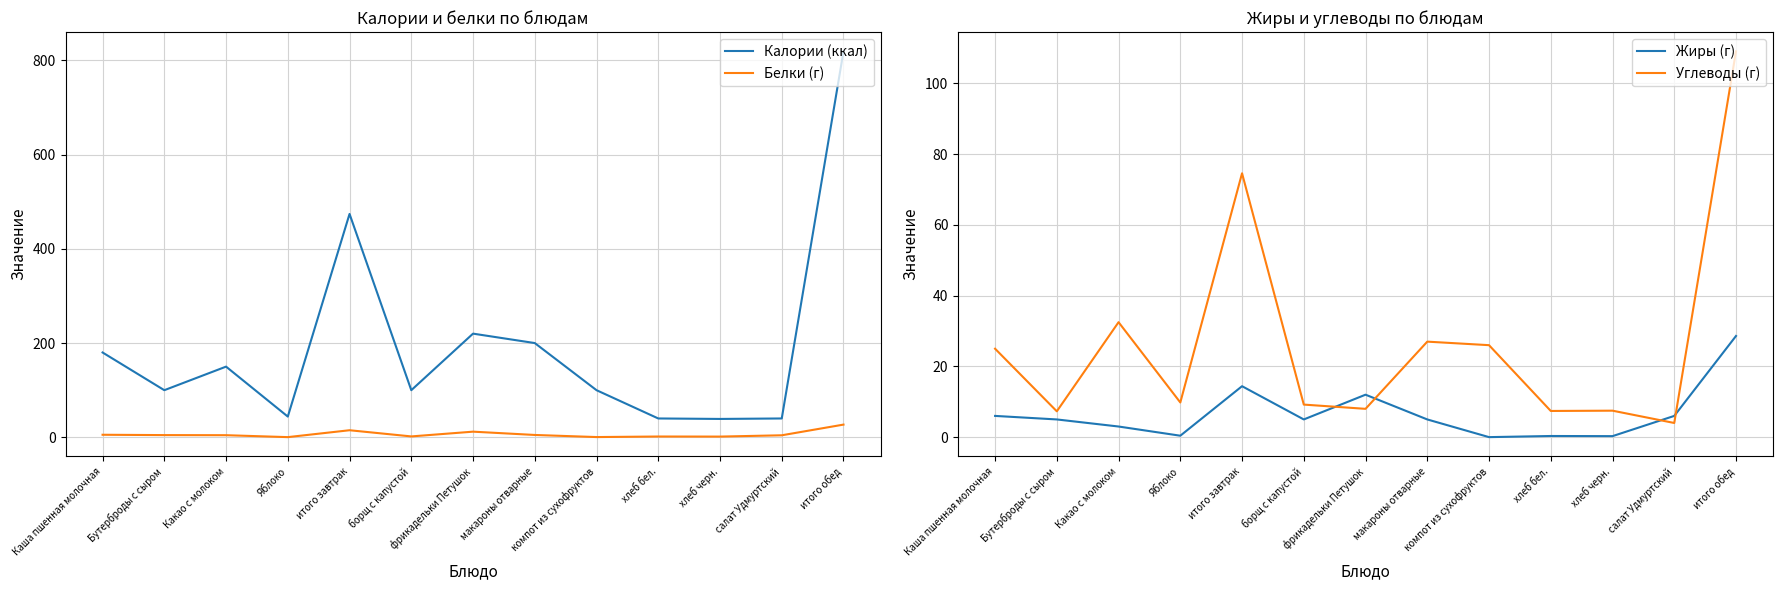

True or false: Жиры (г) and Калории (ккал) intersect in this chart.

False